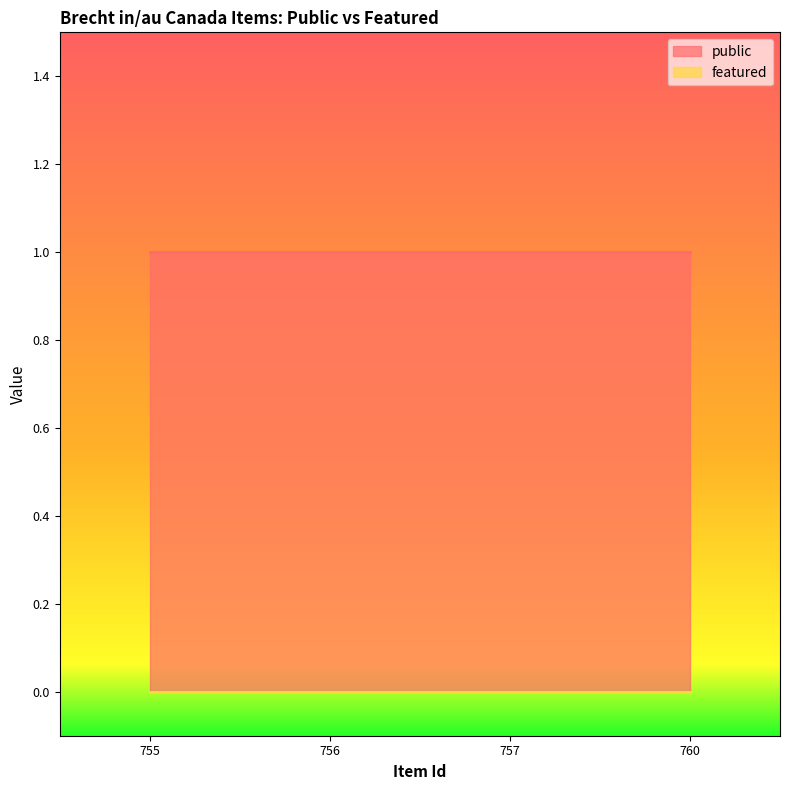

The public series shows 0 at 755. True or false?

False